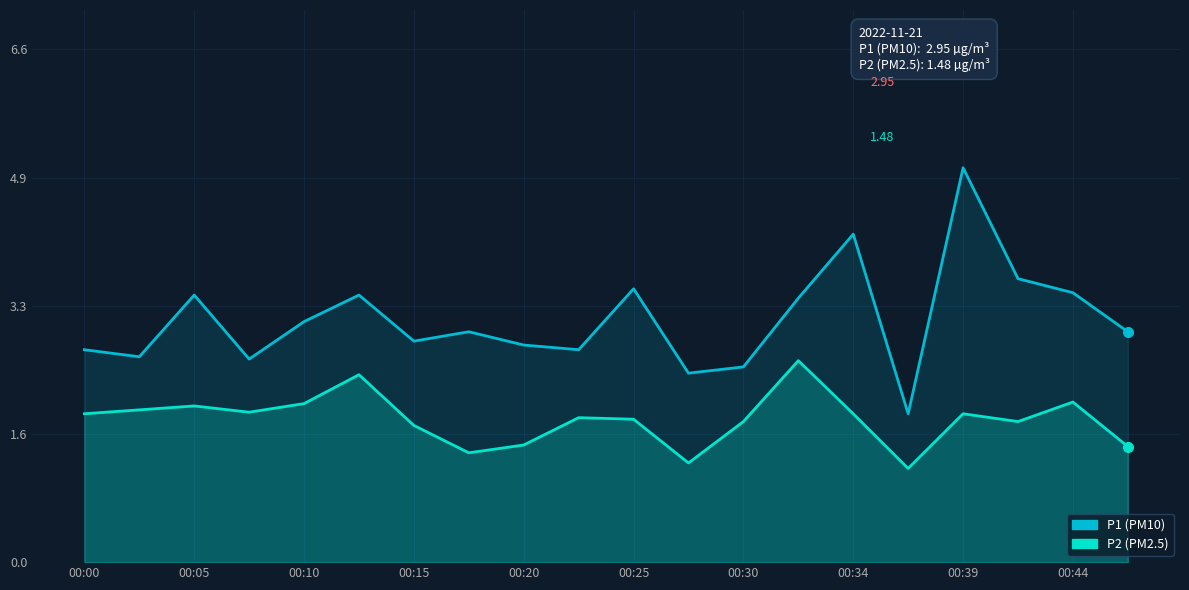

How many data points in P1 are less than 2?

1